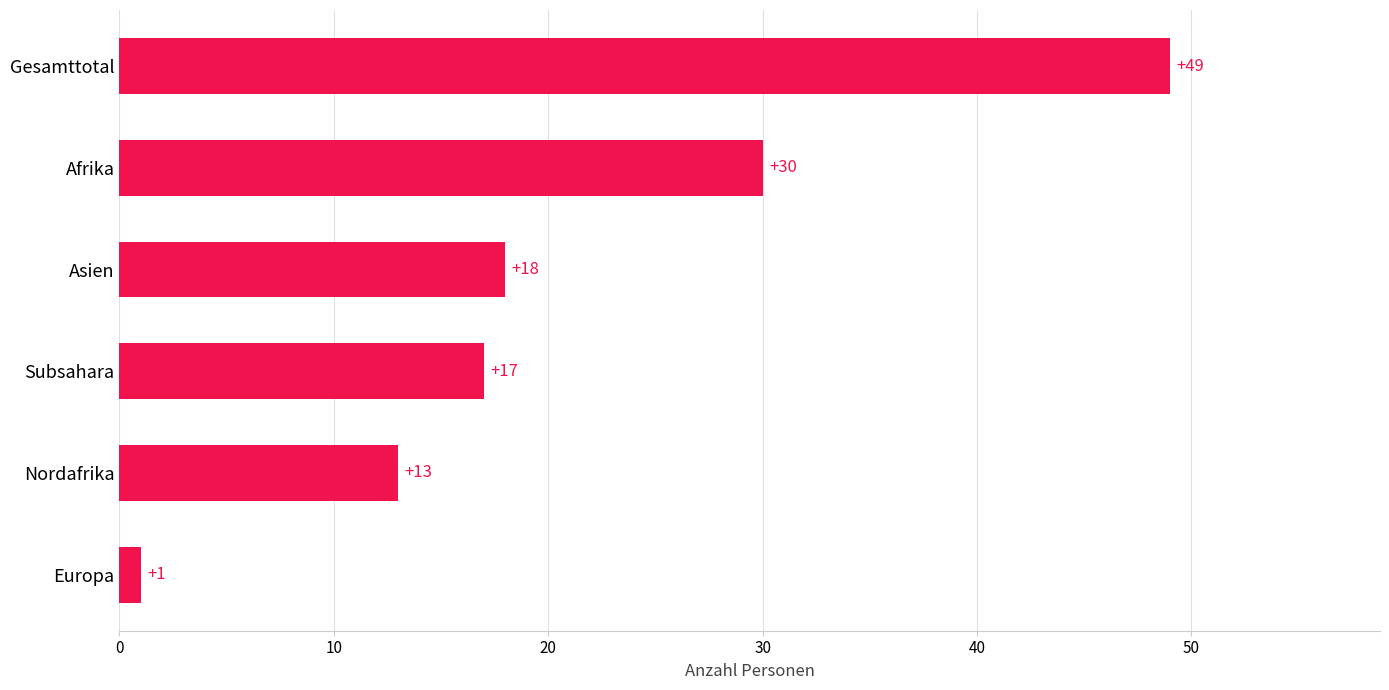

Are the bars horizontal?

Yes